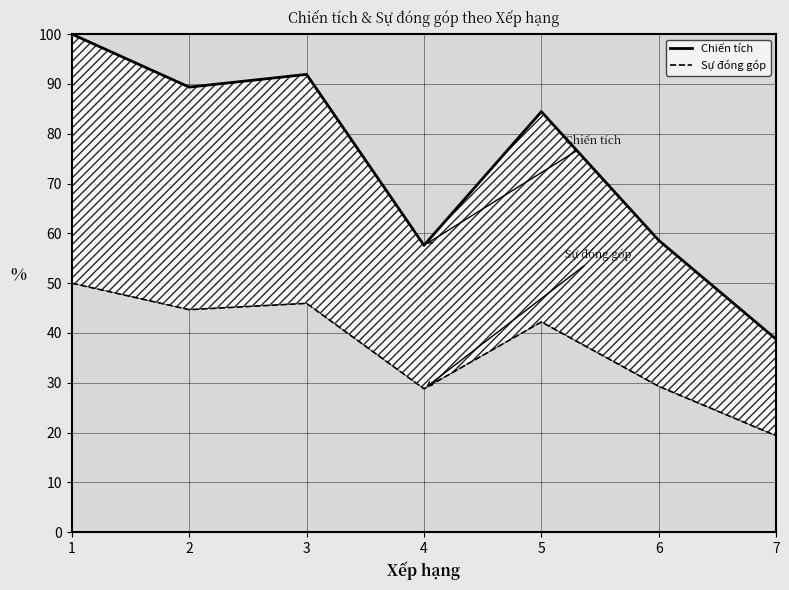

Which category has the highest value in the Sự đóng góp series?

1